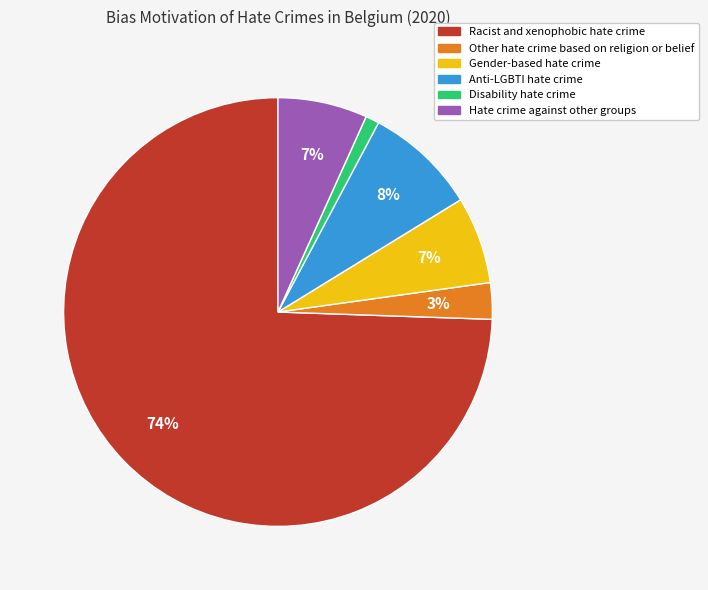

How many slices are in this pie chart?

6